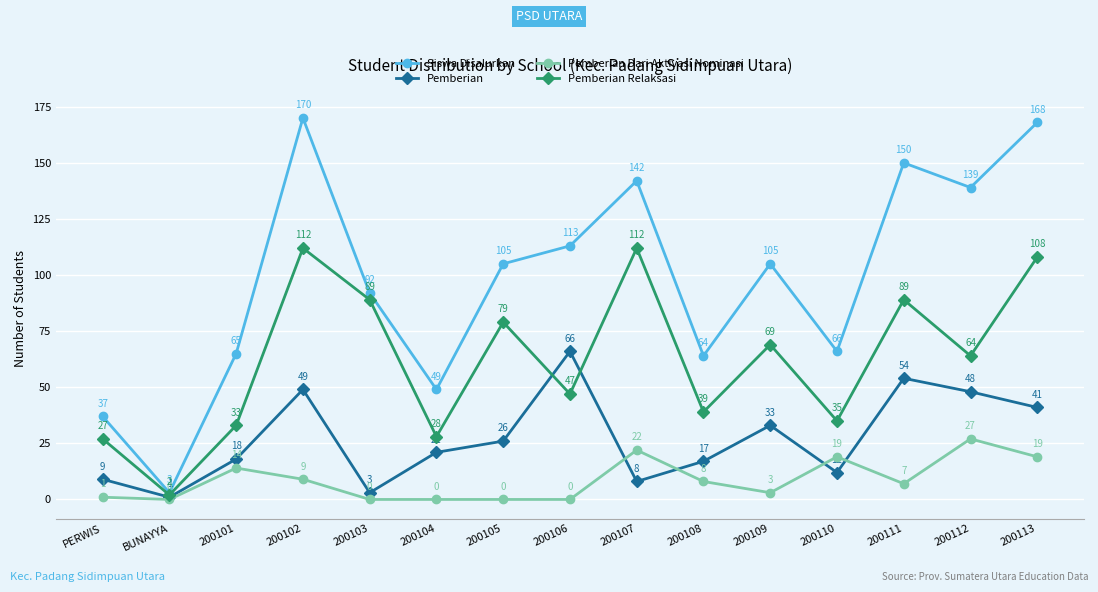

Rank the series at 200103 from lowest to highest value.

Pemberian Dari Aktivasi Nominasi, Pemberian, Pemberian Relaksasi, Siswa Disalurkan